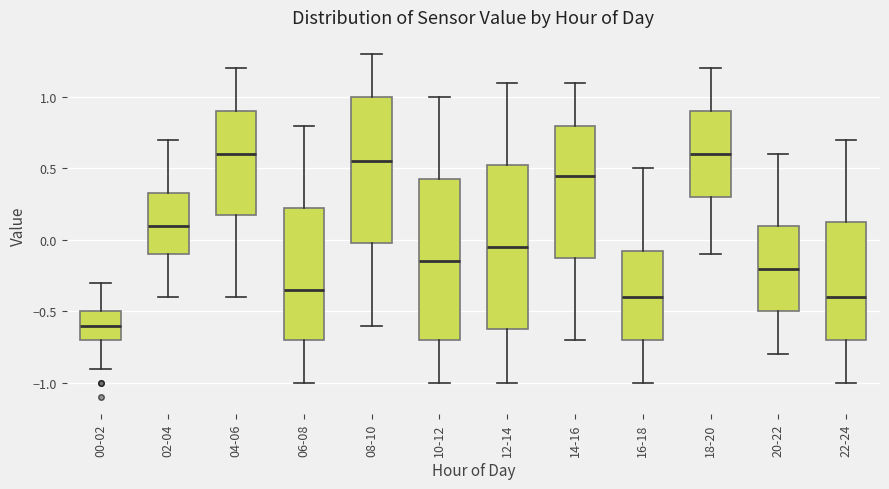

Reading left to right, transcribe this box plot: for each box, give where its median line is, the range the box spans, and where its two whiskers end, as read against the y-axis. The values are not printed on the chart, so give them approximately, as read against the axis.

00-02: median -0.60, box -0.70 to -0.50, whiskers -0.90 to -0.30
02-04: median 0.10, box -0.10 to 0.35, whiskers -0.40 to 0.70
04-06: median 0.60, box 0.20 to 0.90, whiskers -0.40 to 1.20
06-08: median -0.35, box -0.70 to 0.25, whiskers -1.00 to 0.80
08-10: median 0.55, box 0.00 to 1.00, whiskers -0.60 to 1.30
10-12: median -0.15, box -0.70 to 0.45, whiskers -1.00 to 1.00
12-14: median -0.05, box -0.60 to 0.55, whiskers -1.00 to 1.10
14-16: median 0.45, box -0.10 to 0.80, whiskers -0.70 to 1.10
16-18: median -0.40, box -0.70 to -0.05, whiskers -1.00 to 0.50
18-20: median 0.60, box 0.30 to 0.90, whiskers -0.10 to 1.20
20-22: median -0.20, box -0.50 to 0.10, whiskers -0.80 to 0.60
22-24: median -0.40, box -0.70 to 0.15, whiskers -1.00 to 0.70